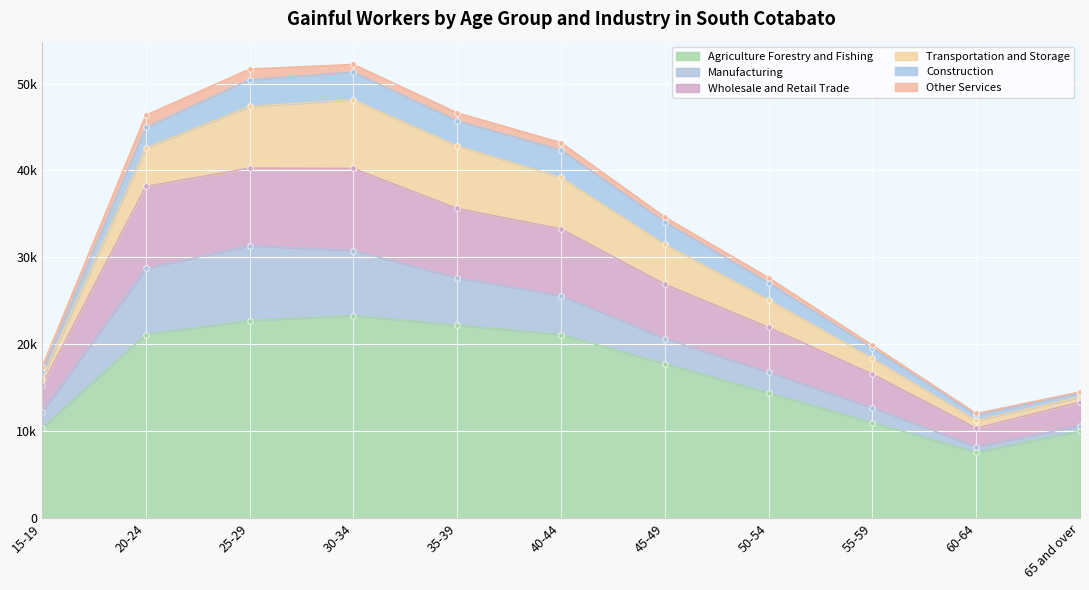

What position from the left is 15-19?

1